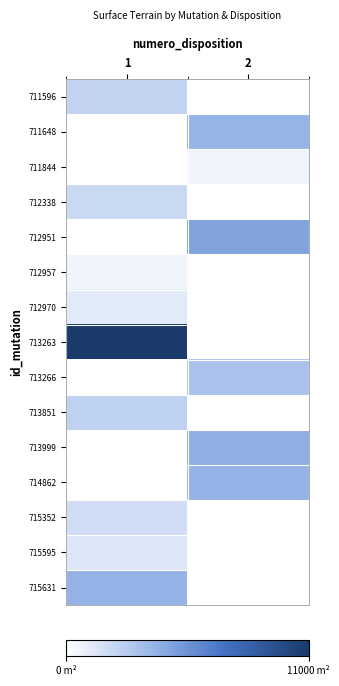

At which category is the sum across all series the highest?

1